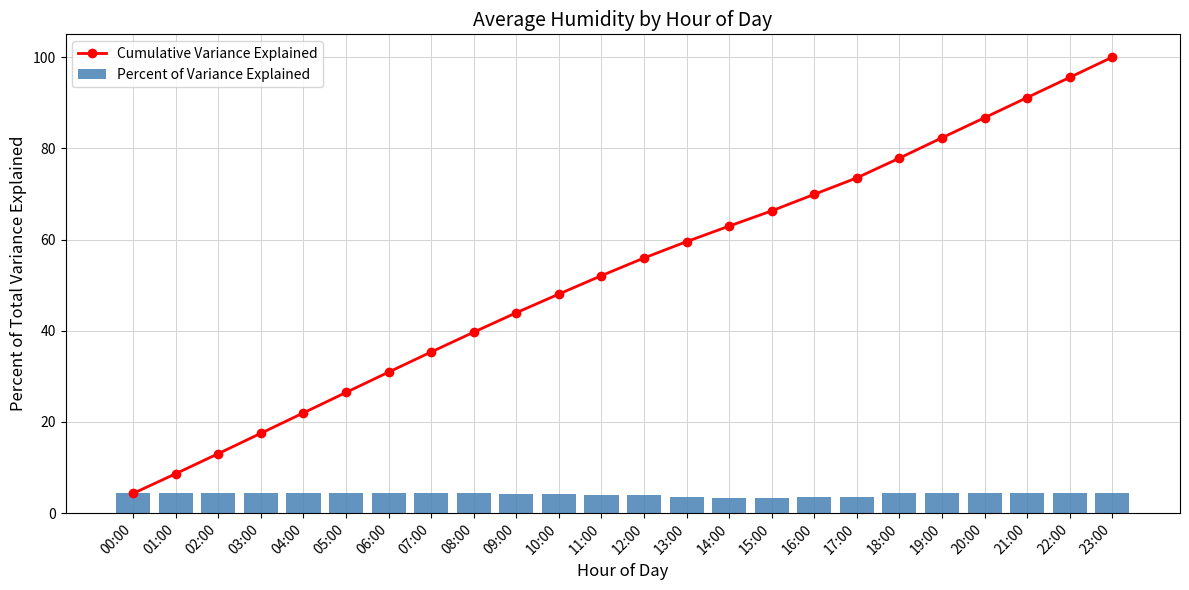

What is the sum of all Cumulative Variance Explained values?

1263.9